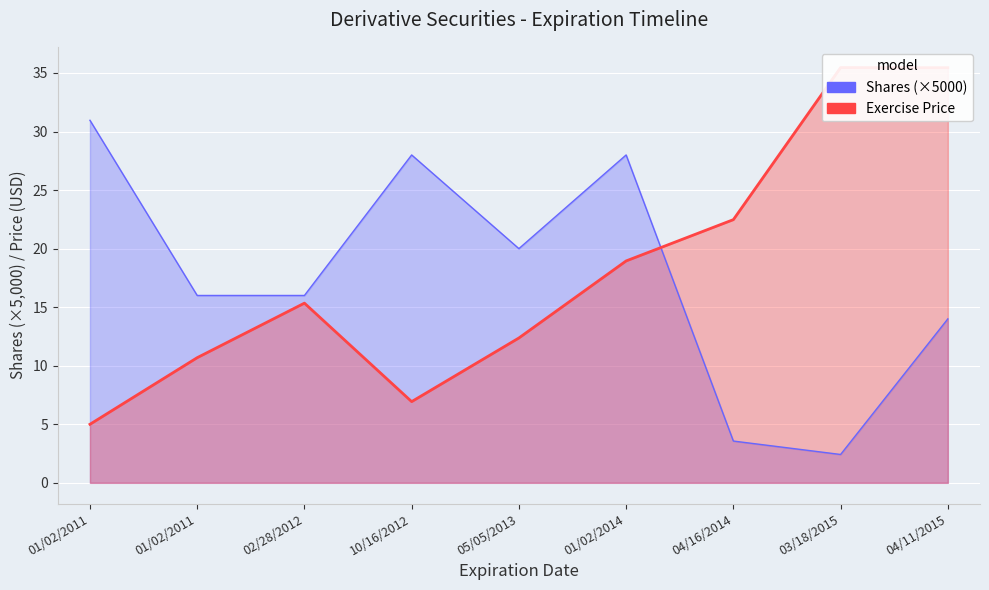

At which category is the sum across all series the highest?

04/11/2015